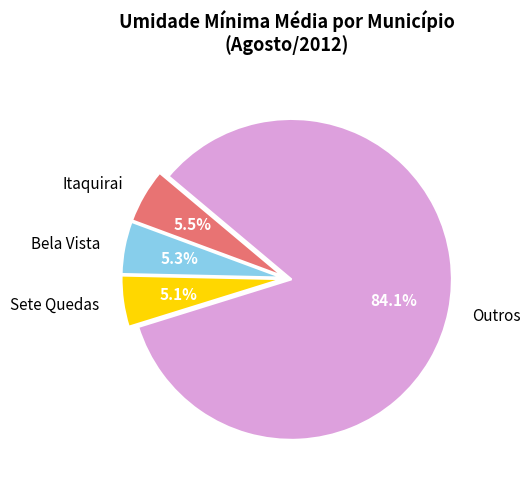

Do Outros and Bela Vista together represent more than half of the pie?

Yes